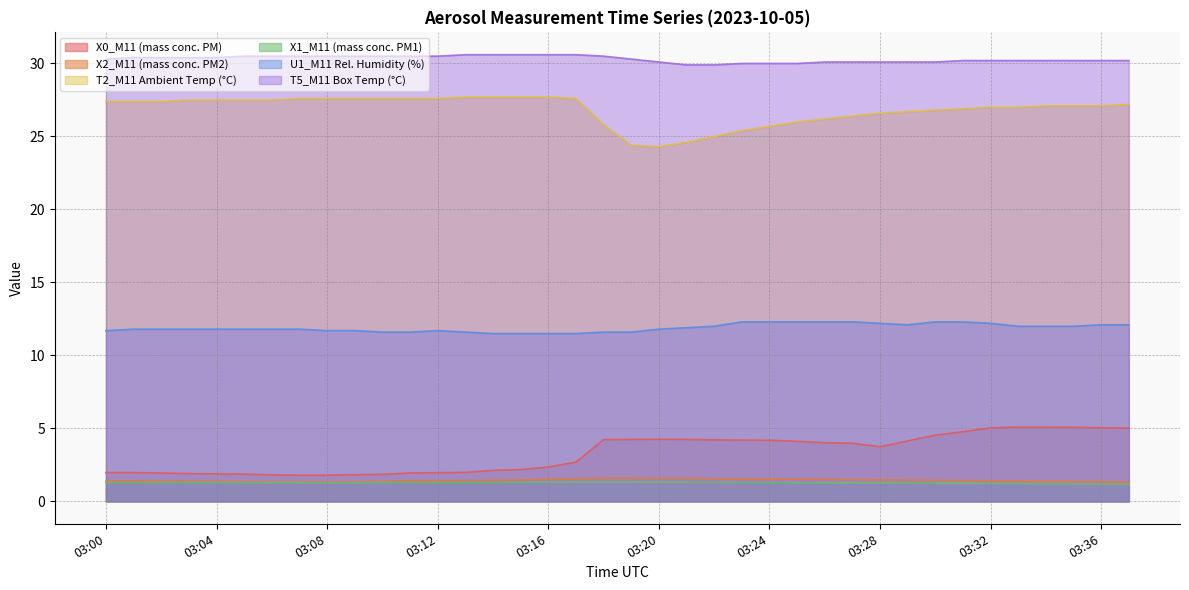

What is the difference between the highest and lowest values at 03:27?

28.8